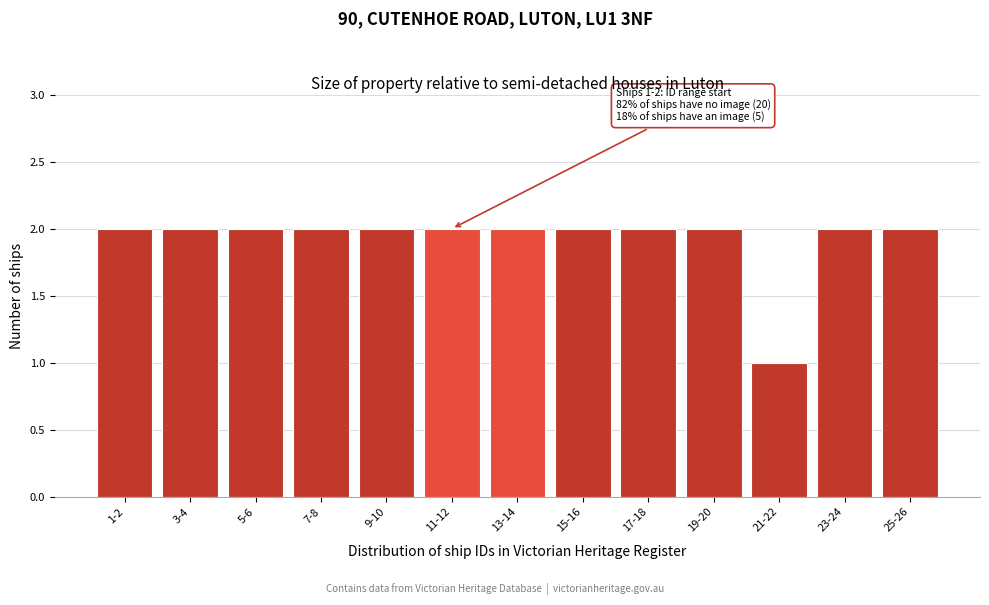

Reading left to right, what are all the values shown in this chart?

1-2=2	3-4=2	5-6=2	7-8=2	9-10=2	11-12=2	13-14=2	15-16=2	17-18=2	19-20=2	21-22=1	23-24=2	25-26=2